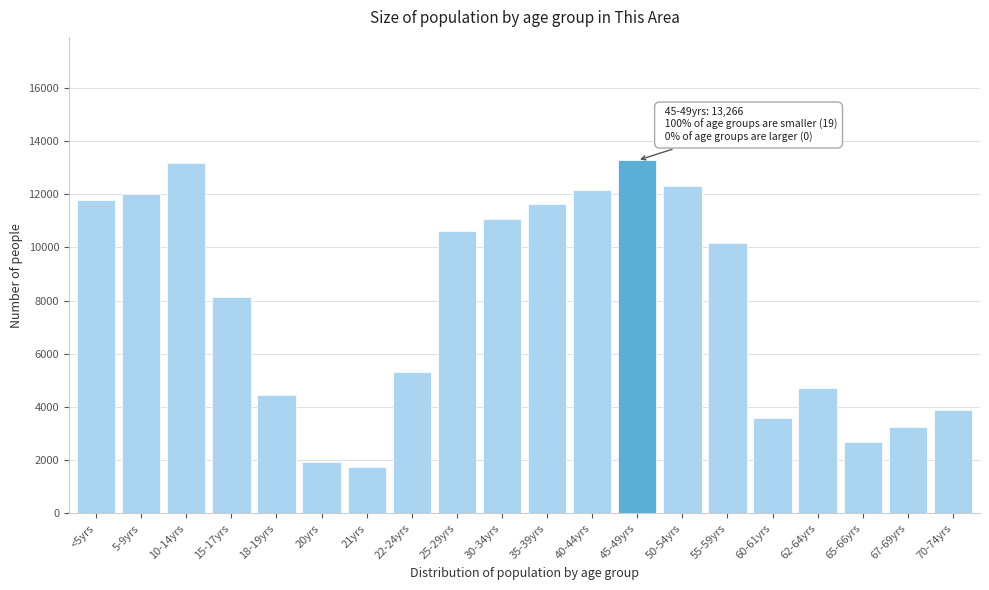

Reading right to left, extract all data points from this chart.

3905	3258	2674	4716	3584	10151	12311	13266	12145	11630	11059	10602	5305	1755	1923	4464	8126	13172	12020	11789